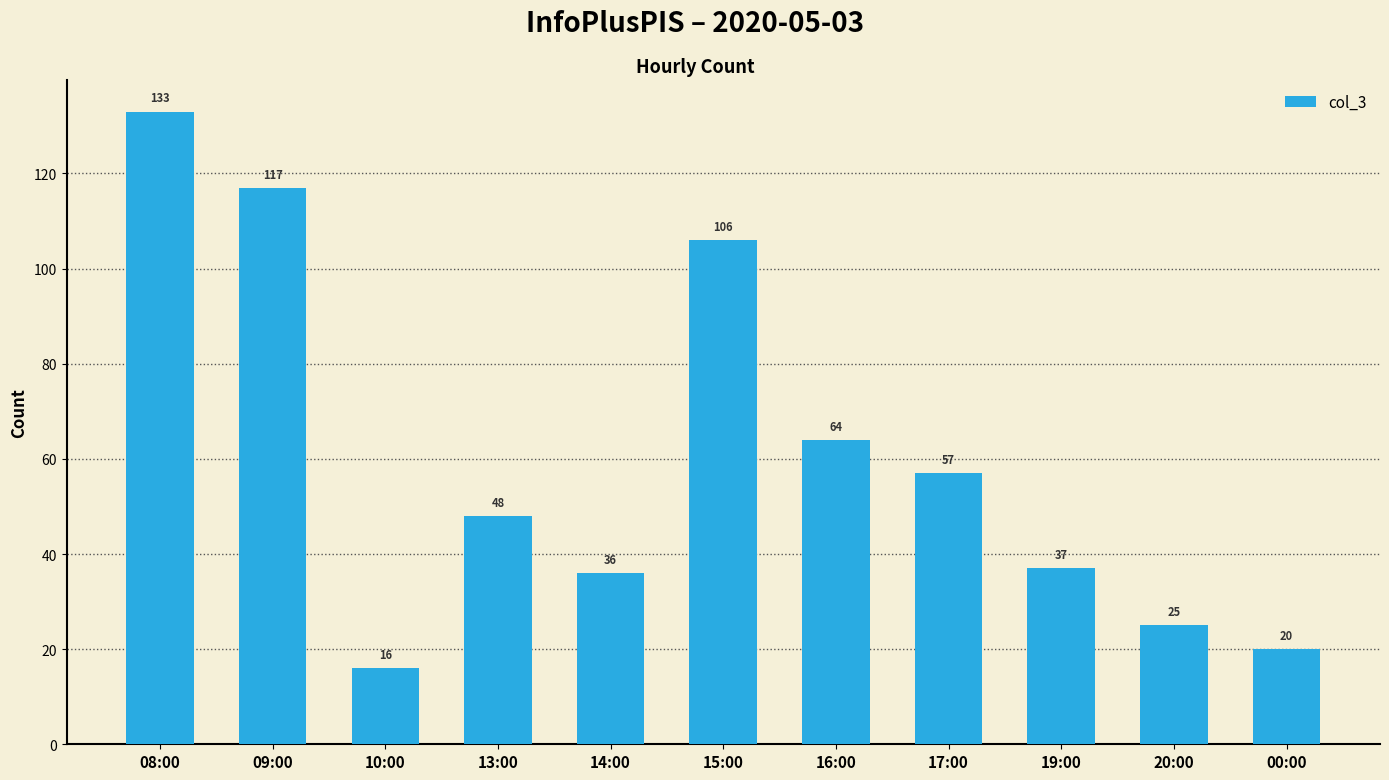

Reading left to right, transcribe all the data shown in this chart.

133	117	16	48	36	106	64	57	37	25	20